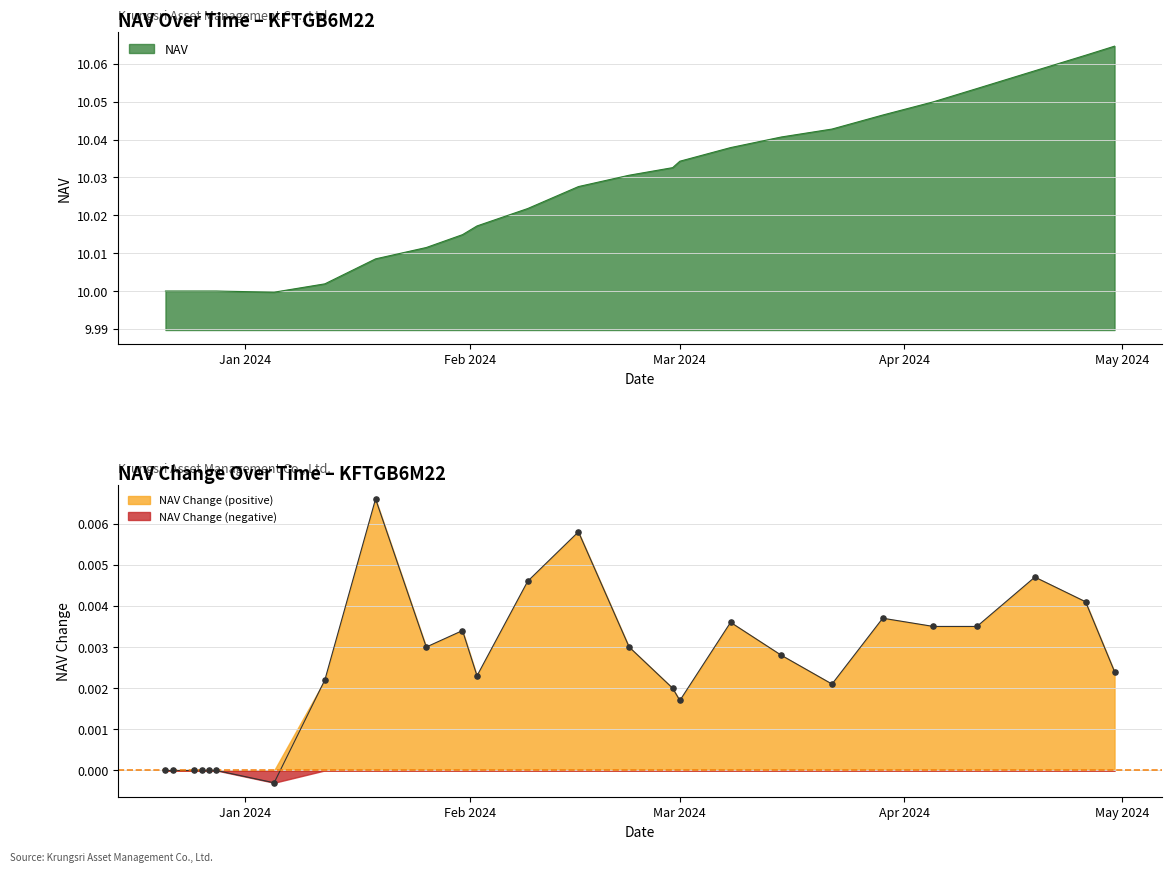

Which series contains the highest Y value?

NAV